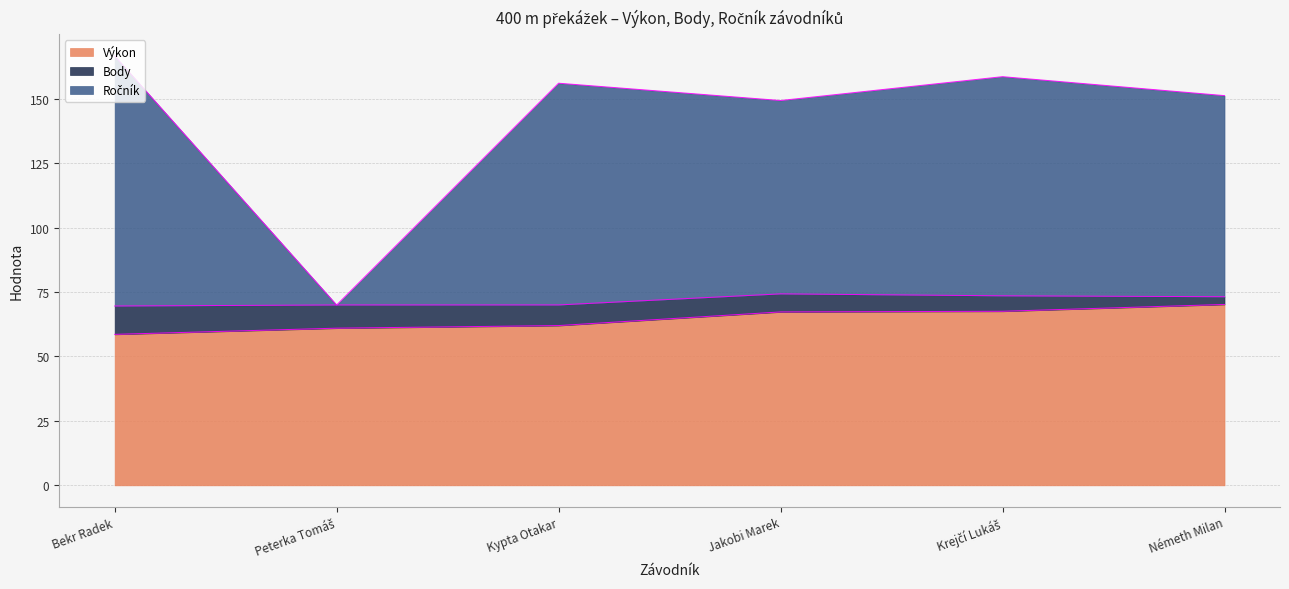

What is the value of the Výkon point at the 3rd from the left?

62.0